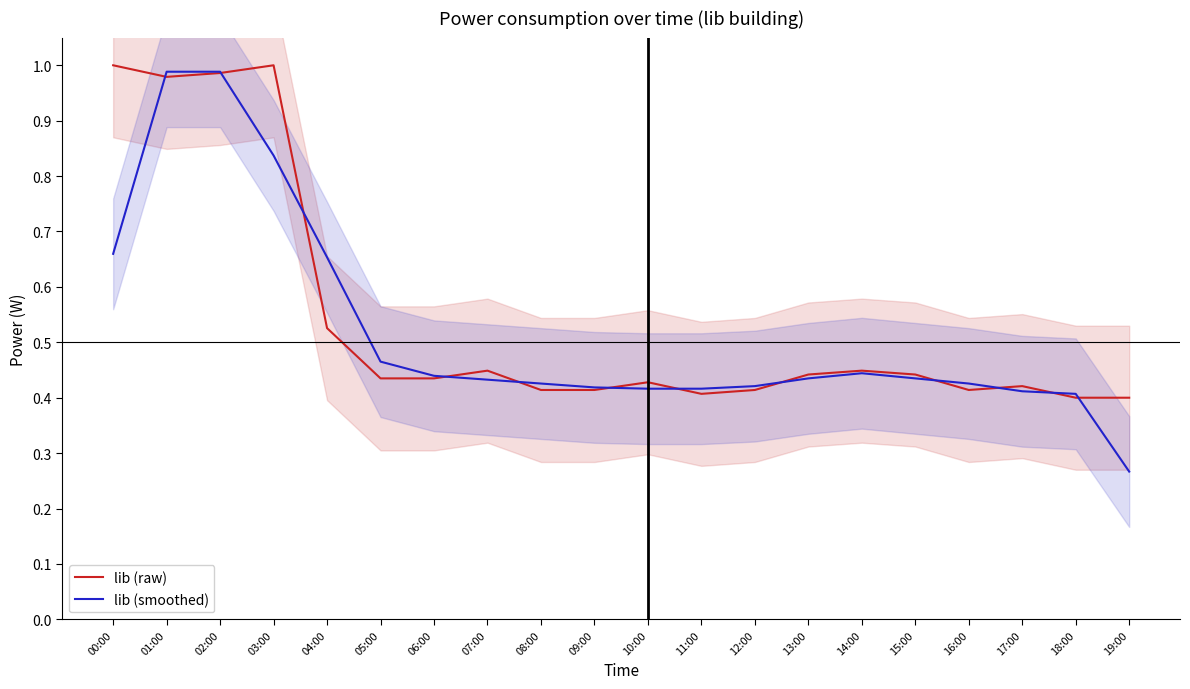

Which series ends up on top after the final intersection of lib (smoothed) and lib (raw)?

lib (raw)